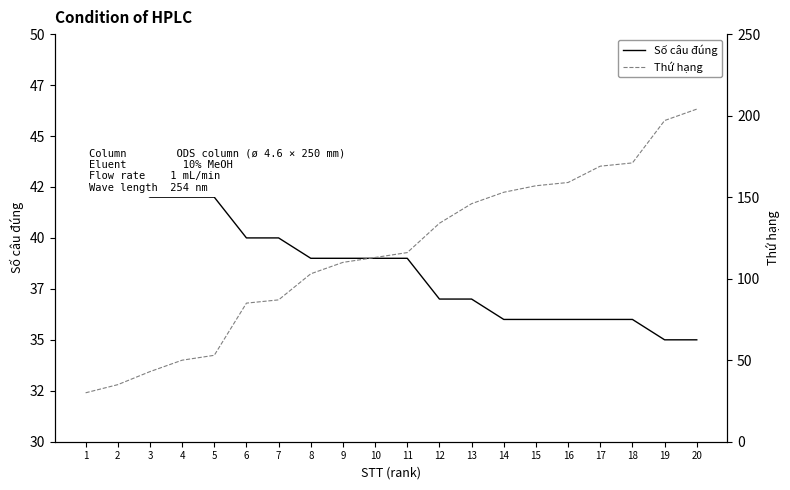

True or false: Thứ hạng has more than 1 points higher than both neighbors.

False